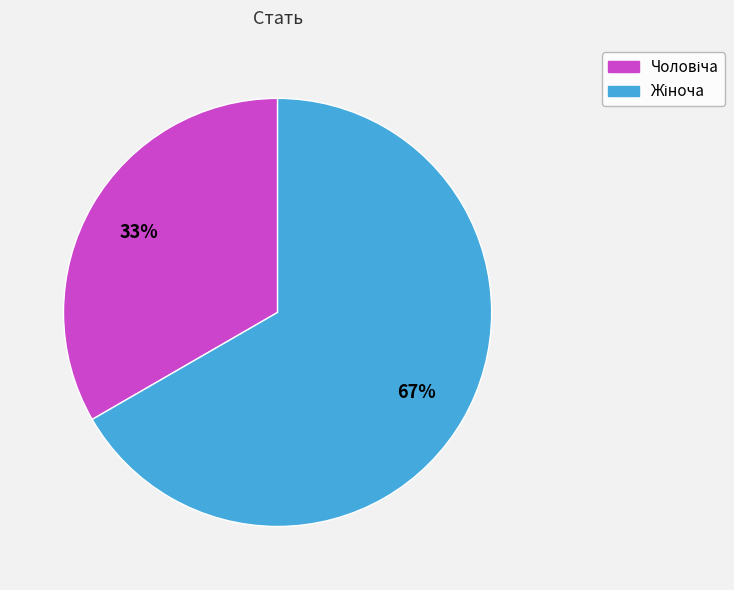

To the nearest percent, what is the average slice percentage?

50%